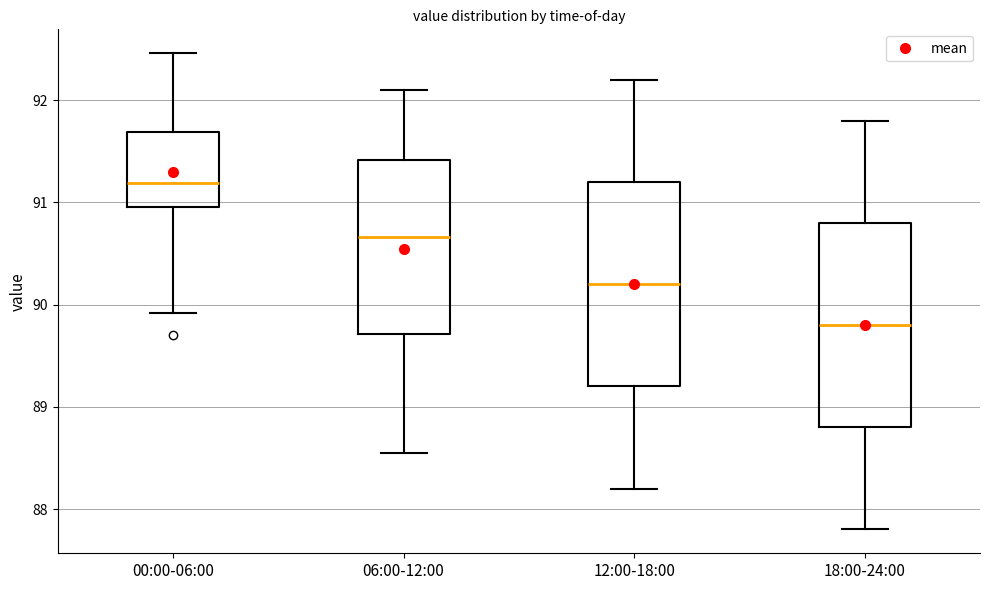

Where does the lower whisker of the box for 00:00-06:00 end on the y-axis? The values are not printed on the chart, so give them approximately, as read against the axis.

89.9